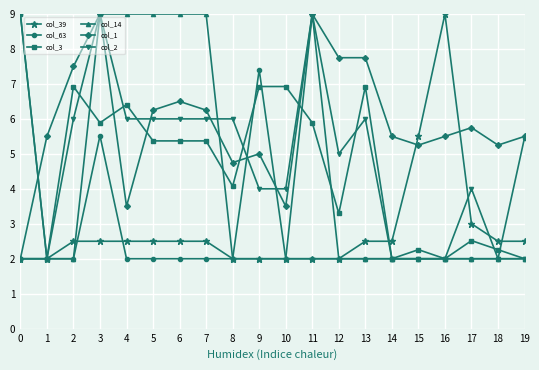

How many data points does each series have?

20